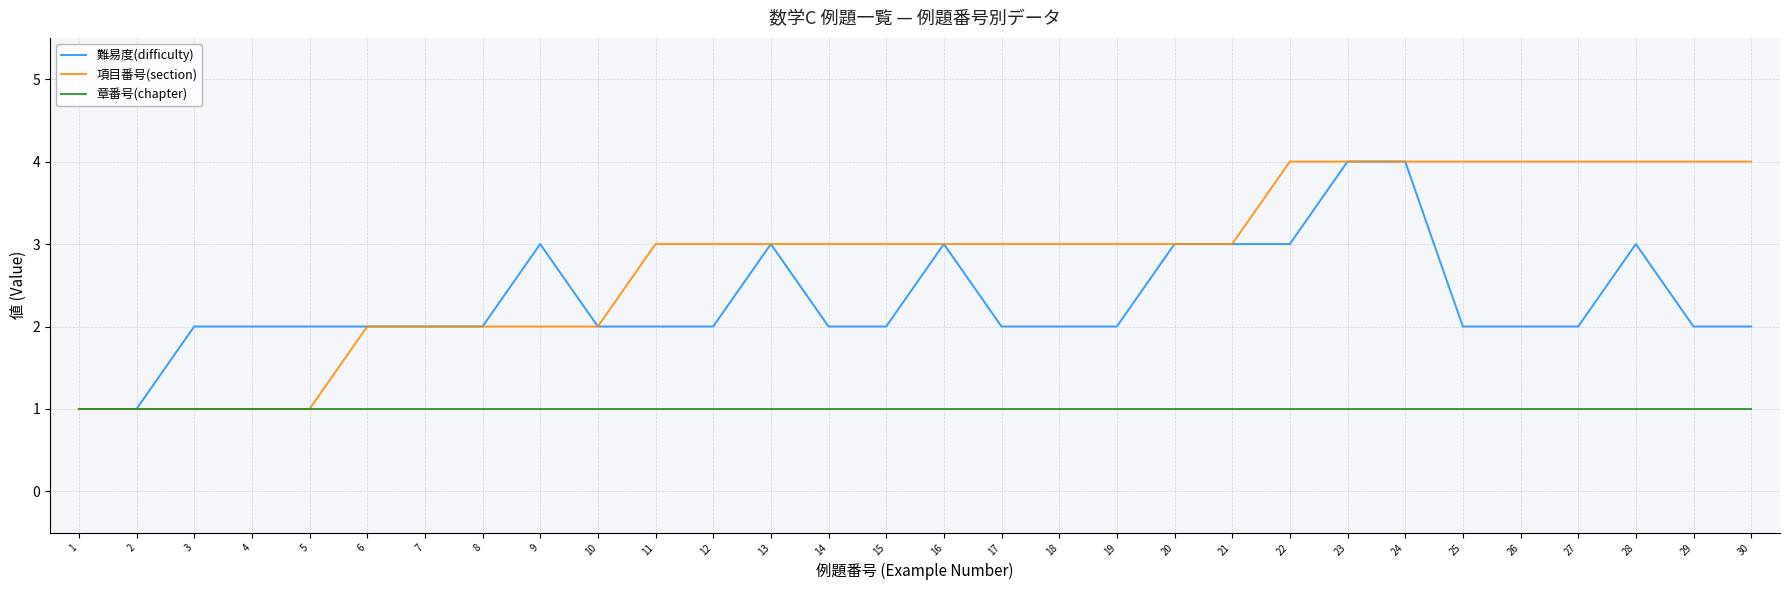

Reading left to right, extract all data points from this chart.

難易度(difficulty): 1	1	2	2	2	2	2	2	3	2	2	2	3	2	2	3	2	2	2	3	3	3	4	4	2	2	2	3	2	2
項目番号(section): 1	1	1	1	1	2	2	2	2	2	3	3	3	3	3	3	3	3	3	3	3	4	4	4	4	4	4	4	4	4
章番号(chapter): 1	1	1	1	1	1	1	1	1	1	1	1	1	1	1	1	1	1	1	1	1	1	1	1	1	1	1	1	1	1